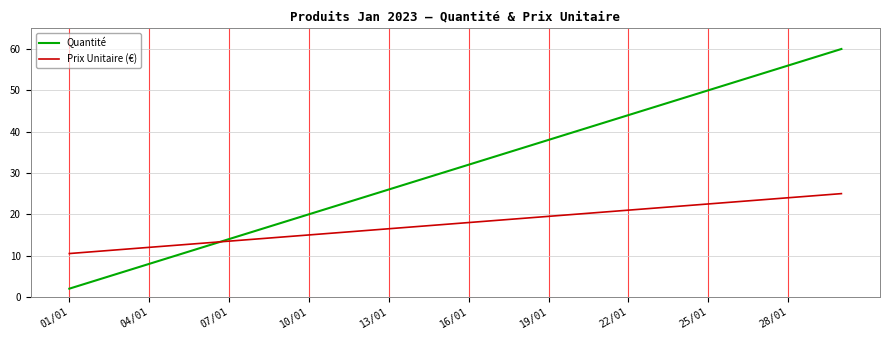

Which series has the largest total across all categories?

Quantité